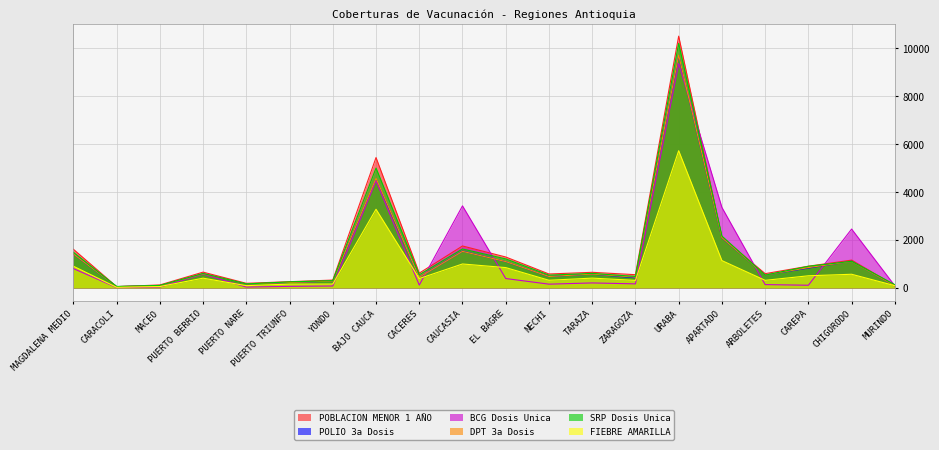

What is the difference between the highest and lowest values at MACEO?

87